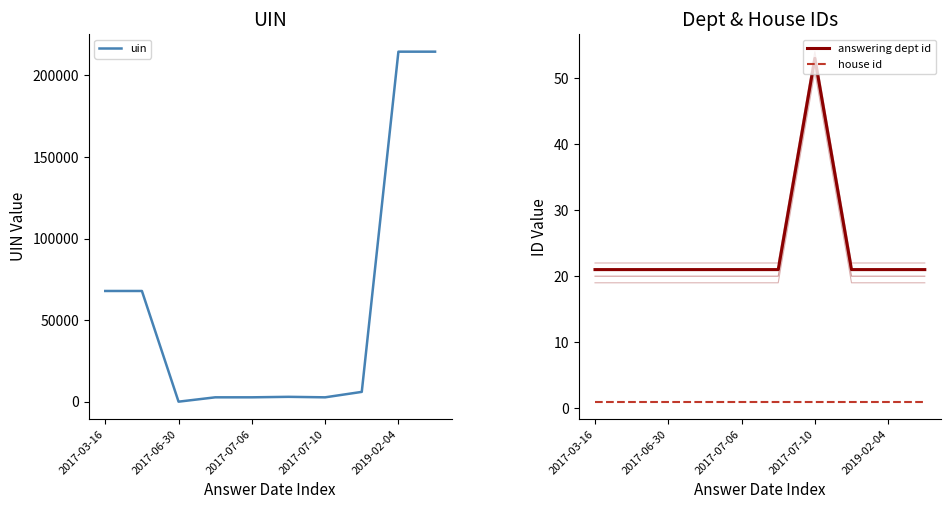

Reading left to right, transcribe all the data shown in this chart.

uin: 67843	67844	1	2662	2666	2968	2664	5999	214519	214520
answering dept id: 21	21	21	21	21	21	53	21	21	21
house id: 1	1	1	1	1	1	1	1	1	1
answering dept id offset -1: 20	20	20	20	20	20	52	20	20	20
answering dept id offset -2: 19	19	19	19	19	19	51	19	19	19
answering dept id offset 1: 22	22	22	22	22	22	54	22	22	22